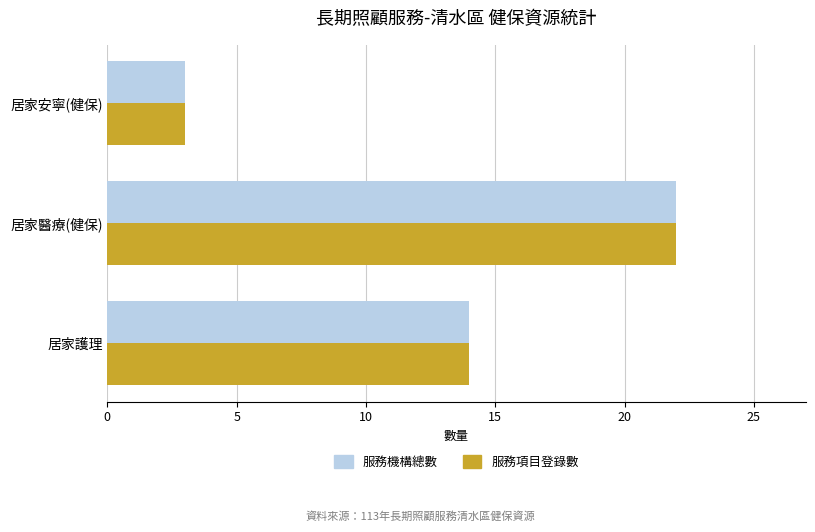

The value of 服務項目登錄數 at 居家醫療(健保) is 29. True or false?

False